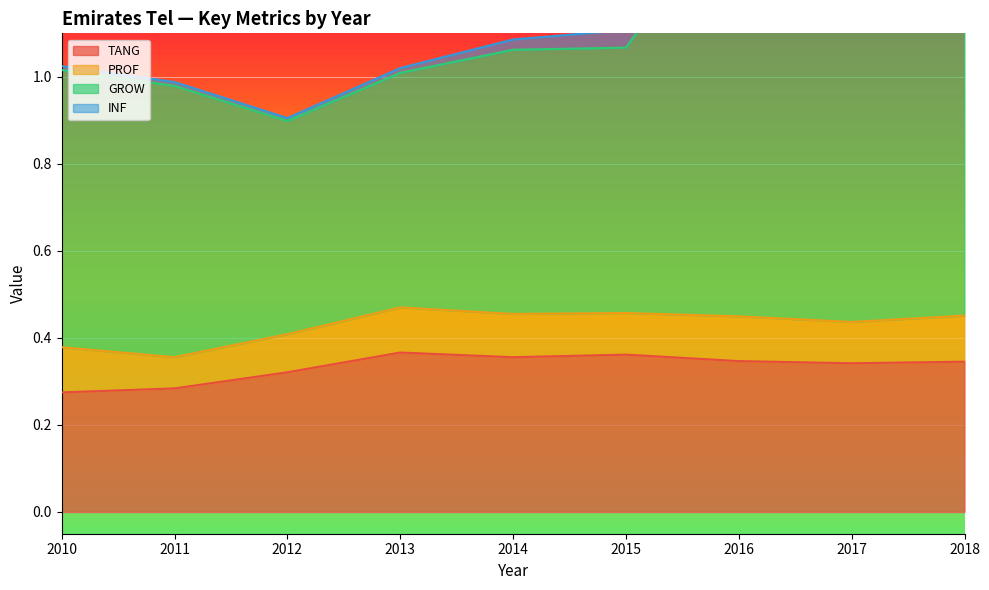

At which category is the sum across all series the highest?

2016